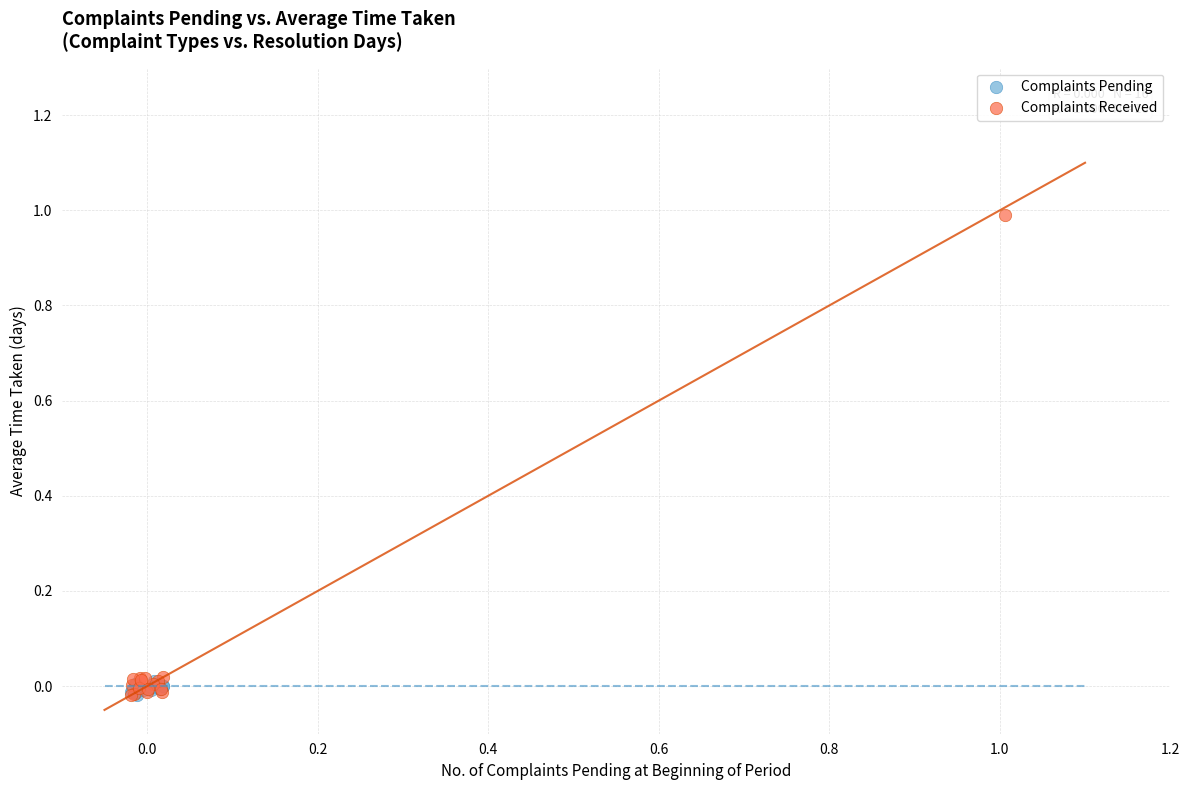

What are all the series names shown in the legend?

Complaints Pending, Complaints Received